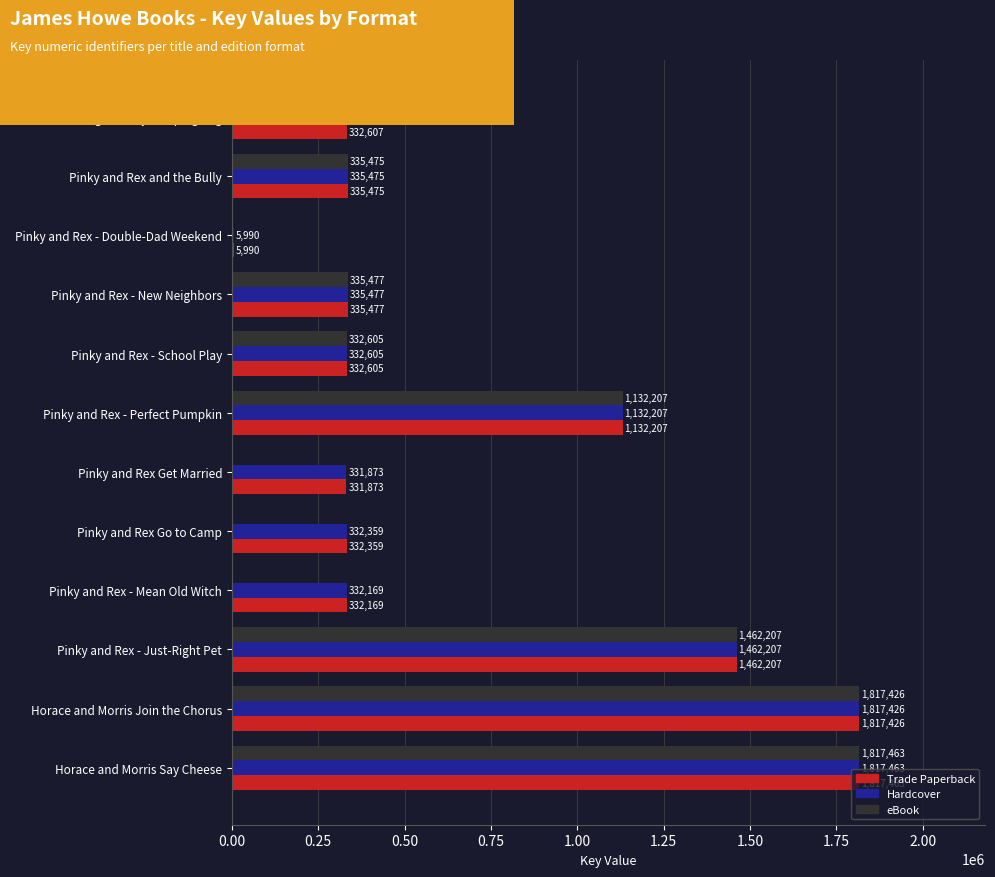

What is the sum of all Hardcover values?

8567858